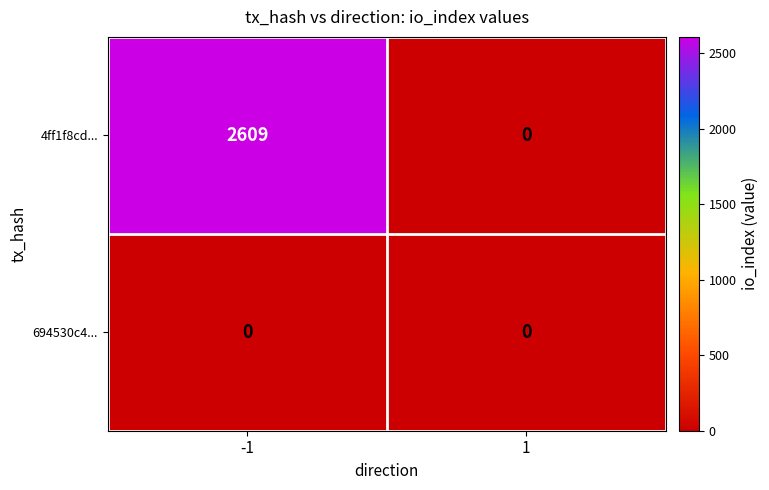

Which series has the largest range (max minus min)?

4ff1f8cd...